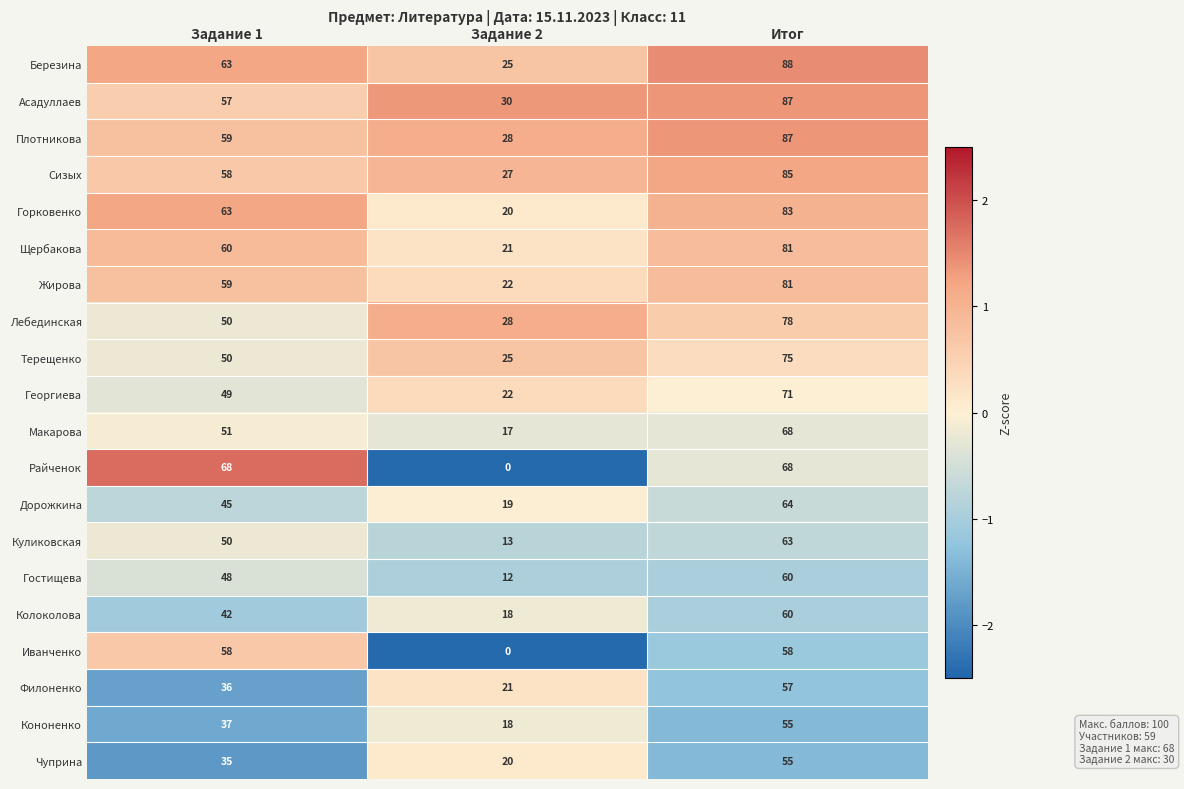

Which category has the highest value in the Сизых series?

Итог